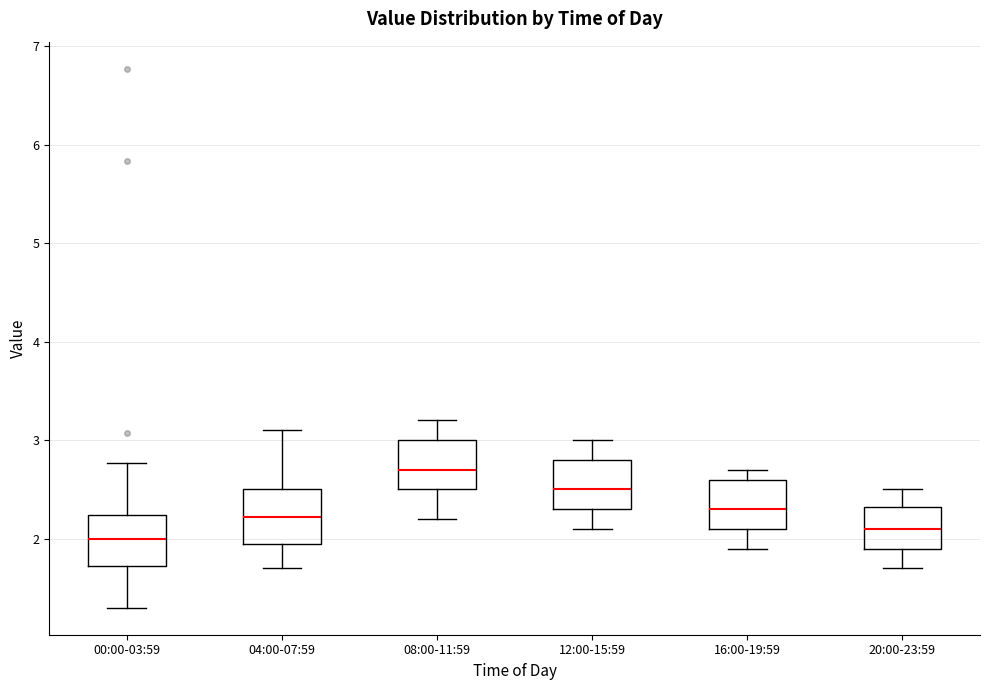

Where is the upper edge of the box for 12:00-15:59 on the y-axis? The values are not printed on the chart, so give them approximately, as read against the axis.

2.8